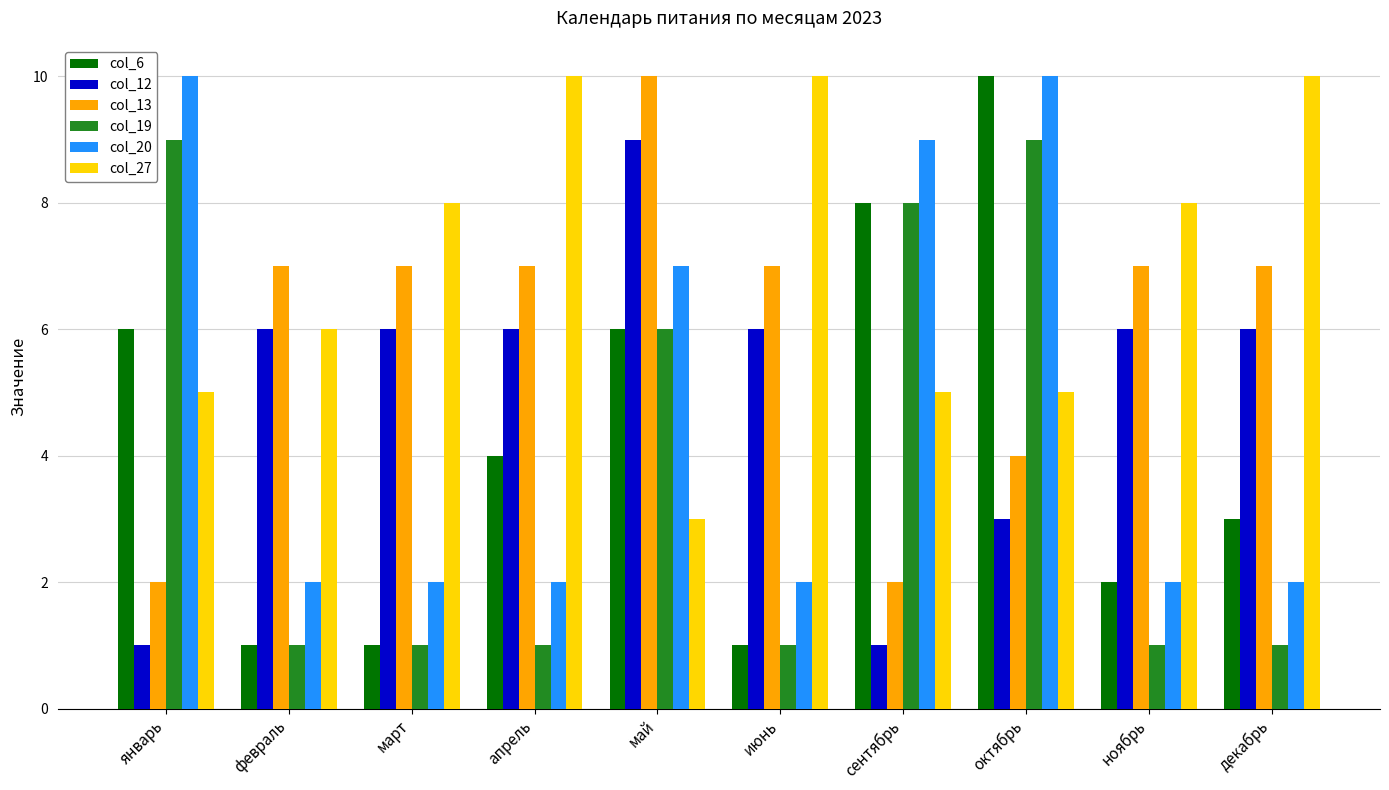

What is the minimum value for col_27?

3